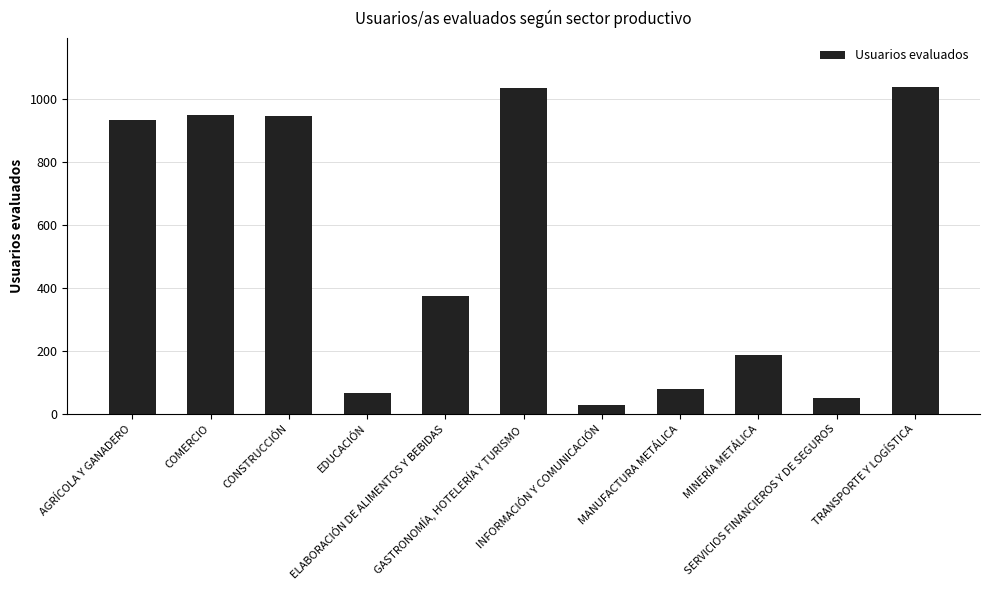

Between AGRÍCOLA Y GANADERO and EDUCACIÓN, which is larger?

AGRÍCOLA Y GANADERO